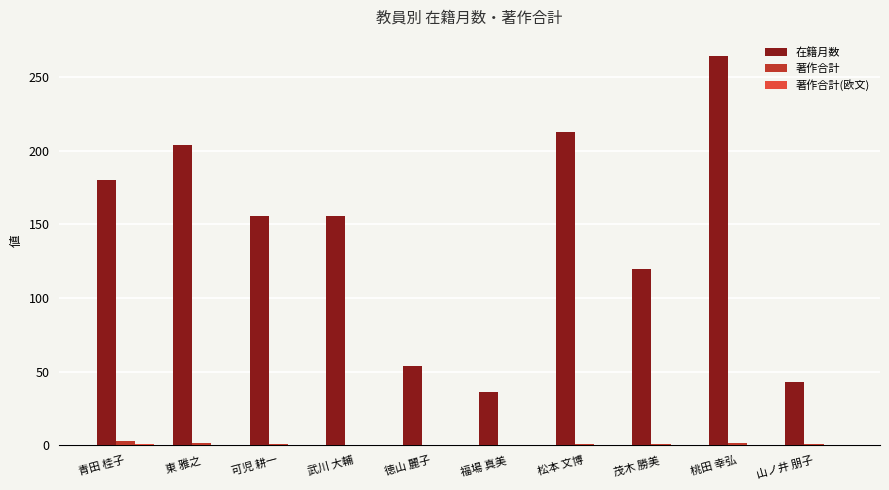

Between 東 雅之 and 武川 大輔, which series saw the biggest shift?

在籍月数